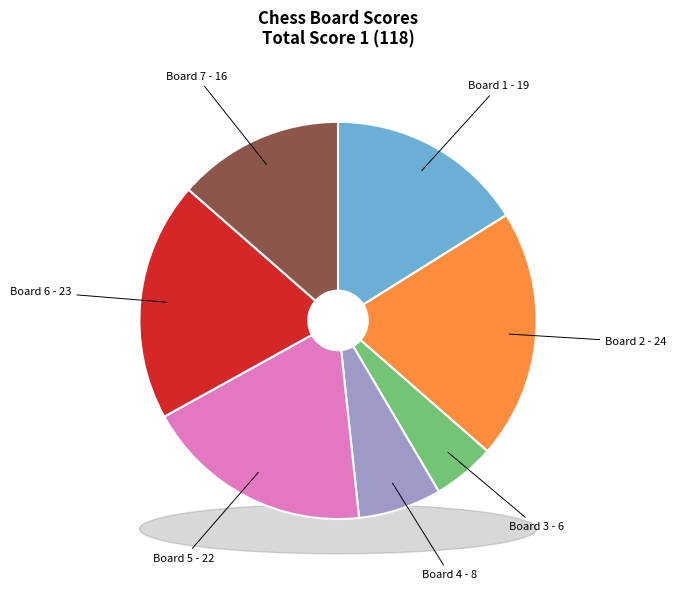

How many slices are in this pie chart?

7